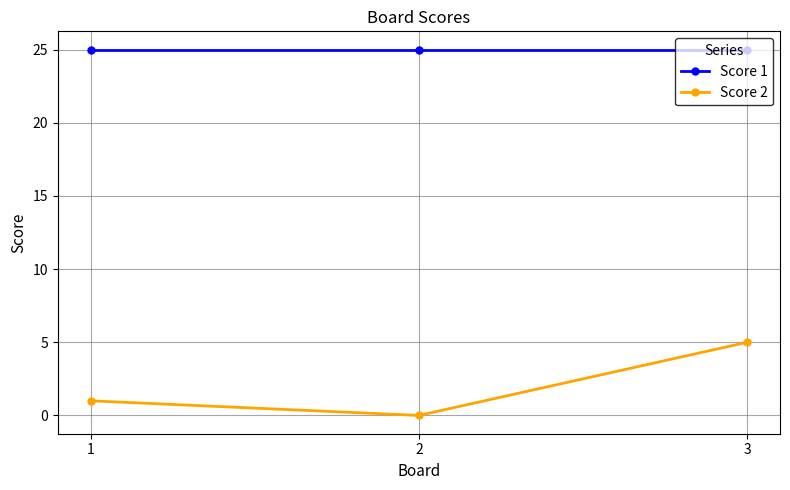

What is the minimum value for Score 1?

25